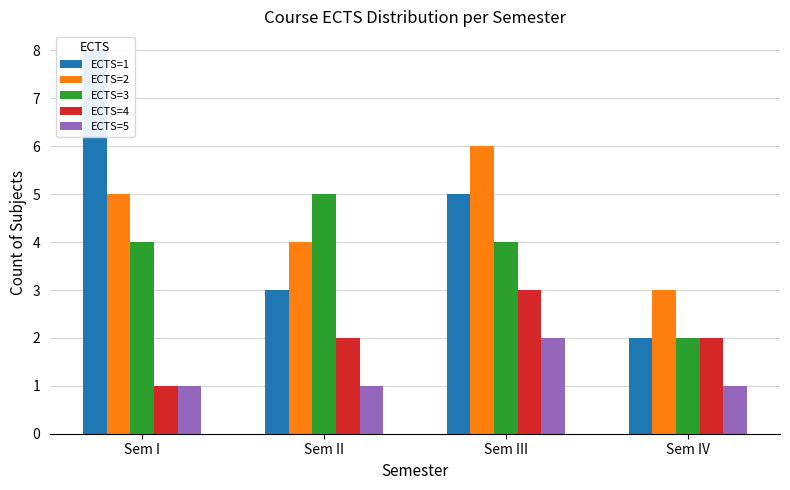

Count the ECTS=5 values in the range 1 to 2.

4